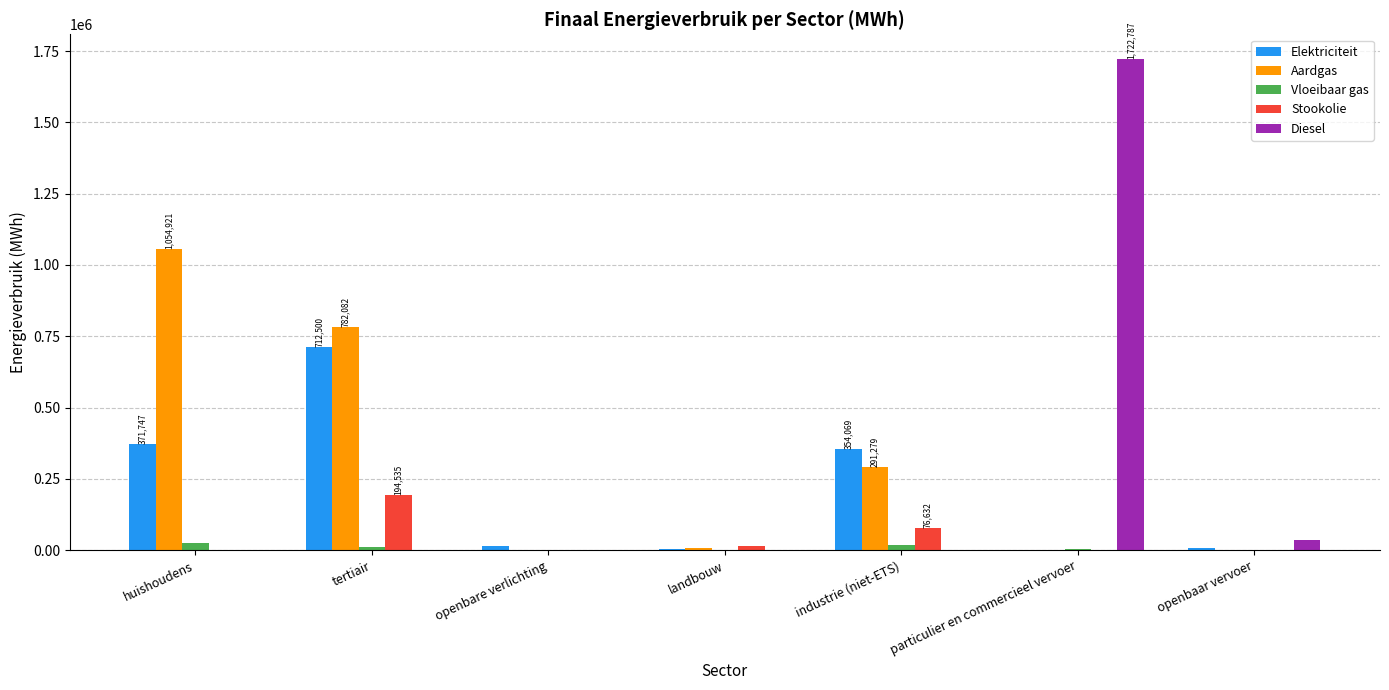

What is the maximum value shown in the chart?

1722786.9